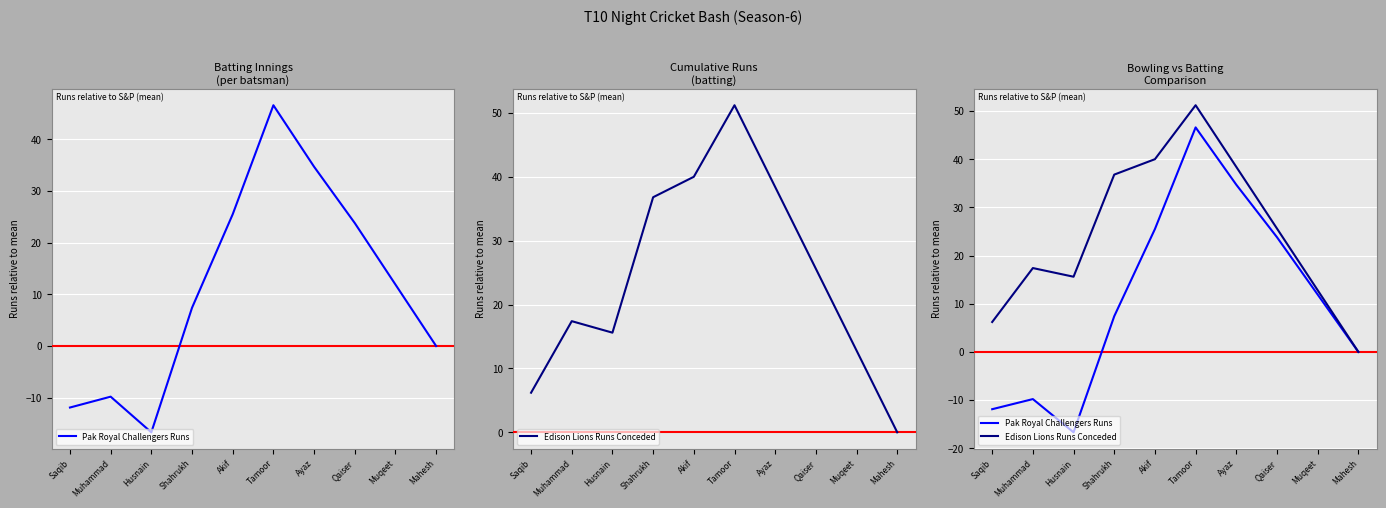

True or false: Pak Royal Challengers Runs and Edison Lions Runs Conceded intersect in this chart.

False